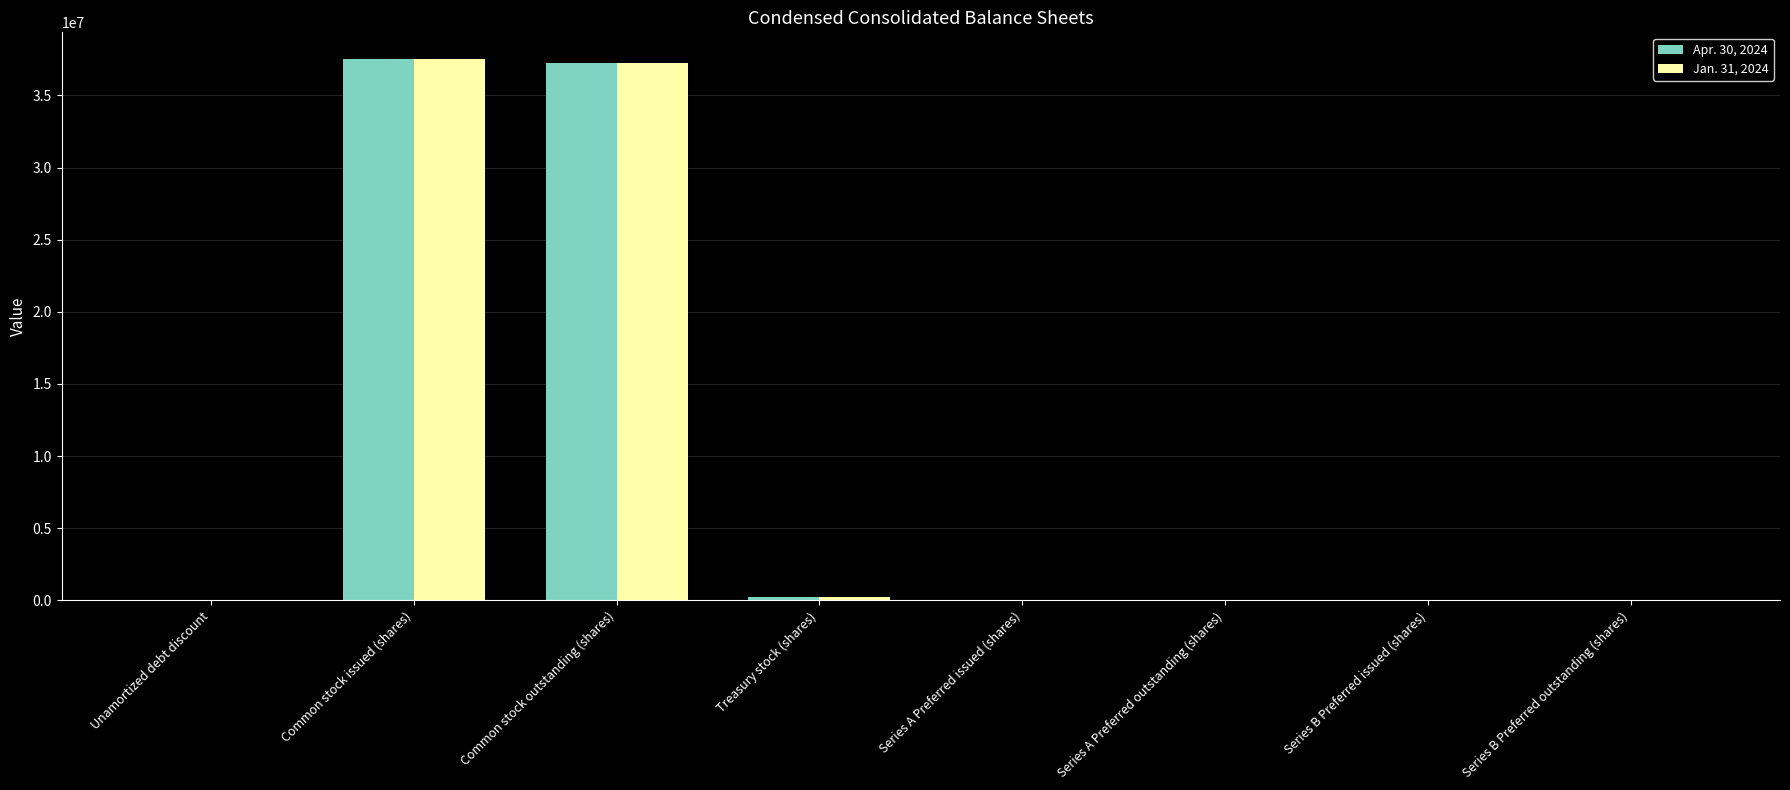

What is the maximum value shown in the chart?

37493096